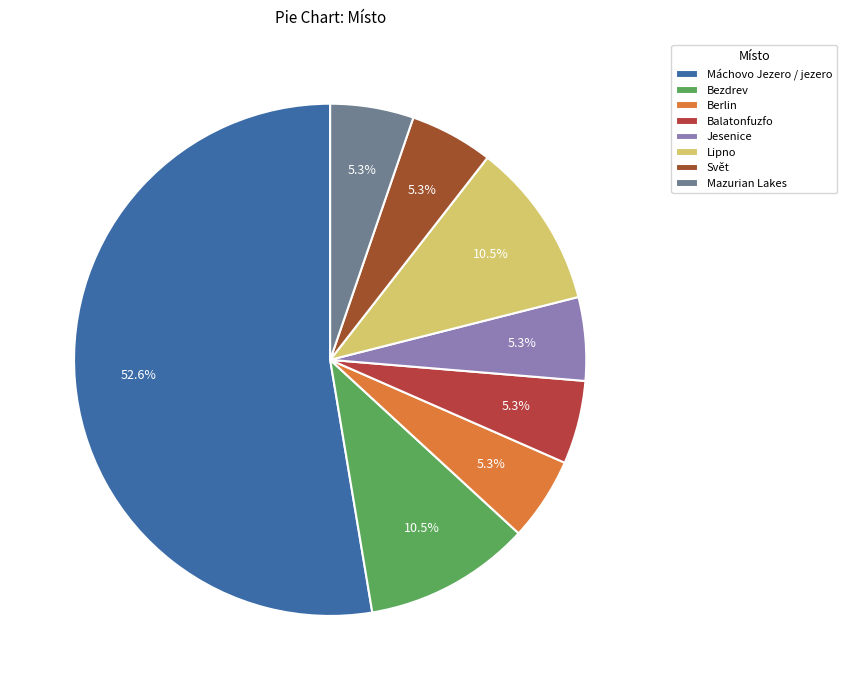

What is the majority slice?

Máchovo Jezero / jezero